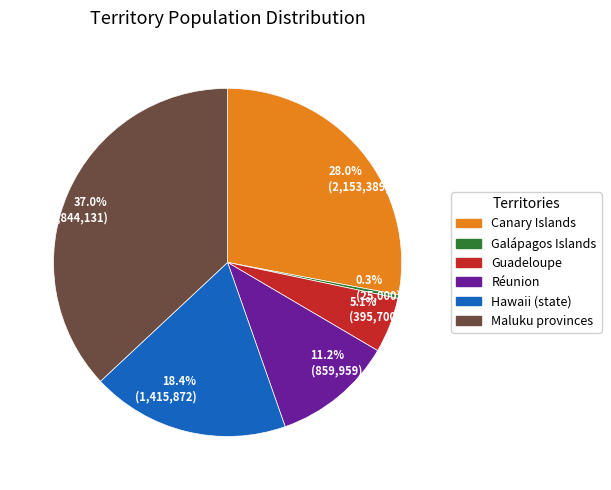

Does 18.4% (1,415,872) represent more than half of the total?

No